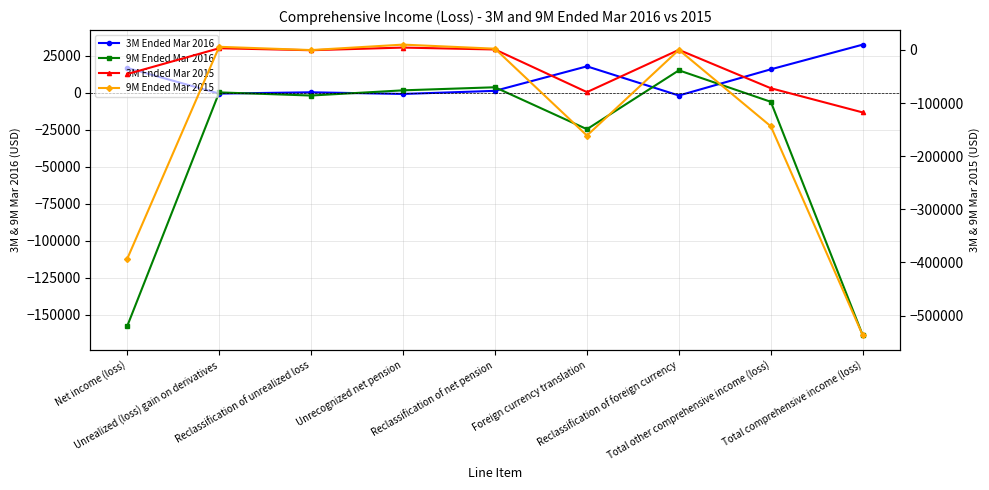

The value of 9M Ended Mar 2015 at Net income (loss) is -531162. True or false?

False